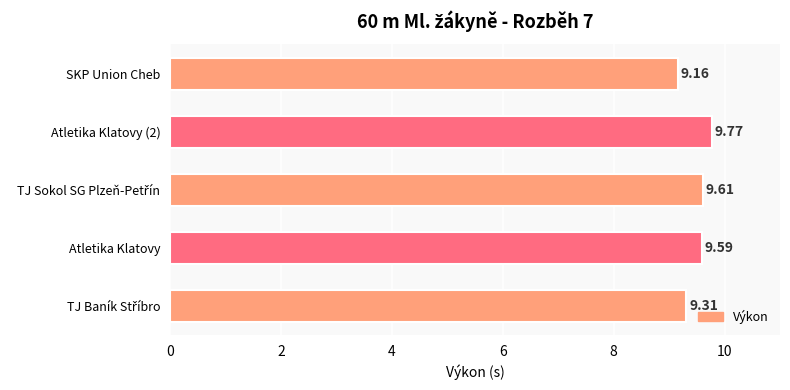

Which has a higher value, Atletika Klatovy (2) or Atletika Klatovy?

Atletika Klatovy (2)